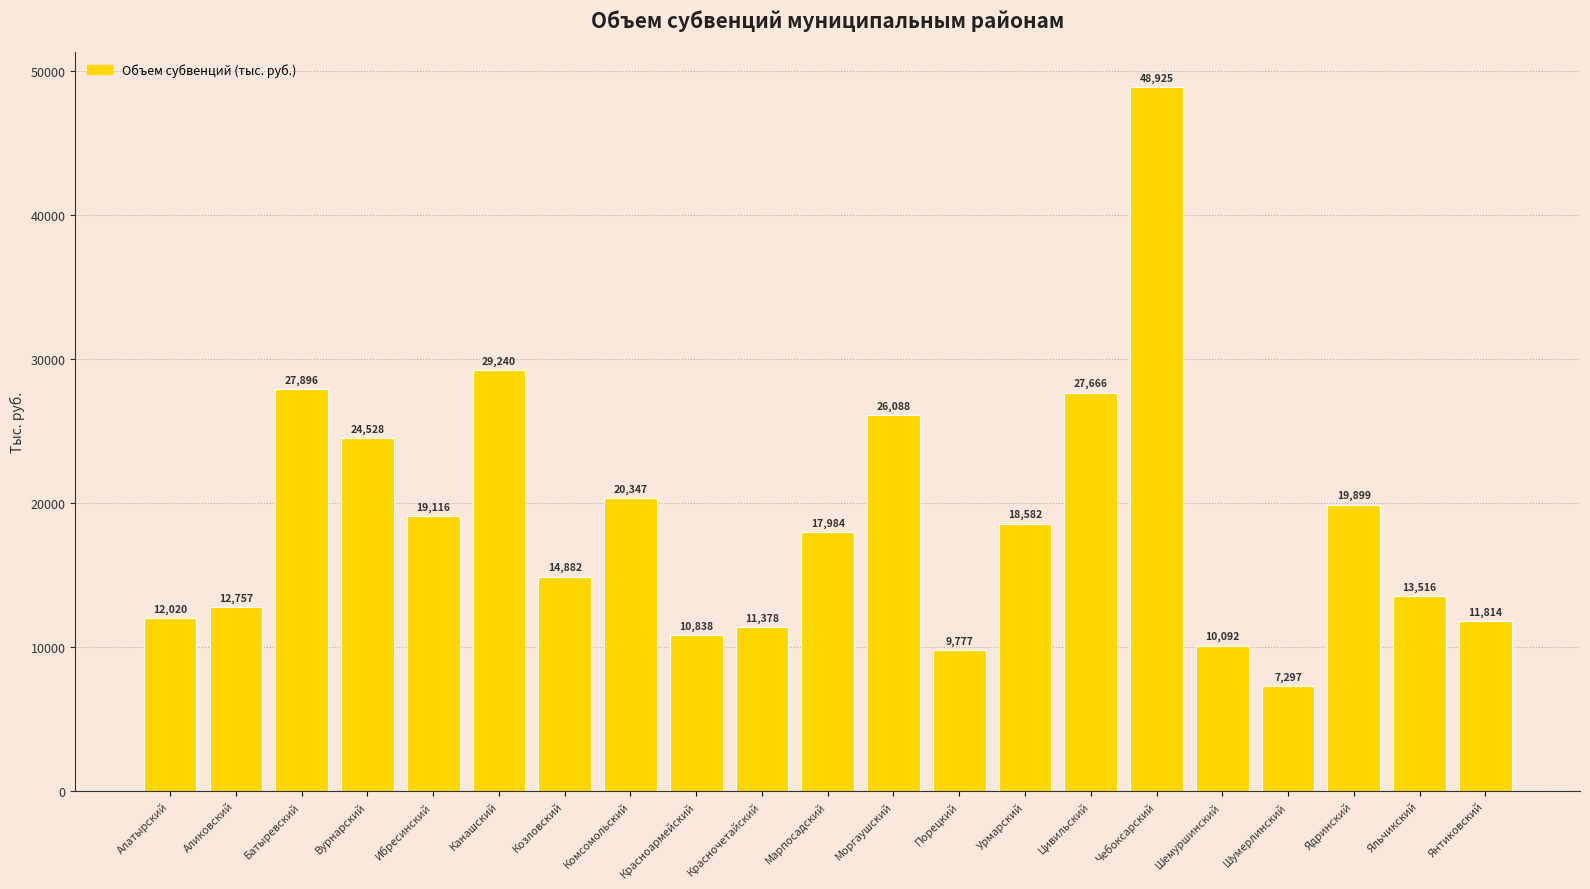

Which category has the highest value across all series?

Чебоксарский